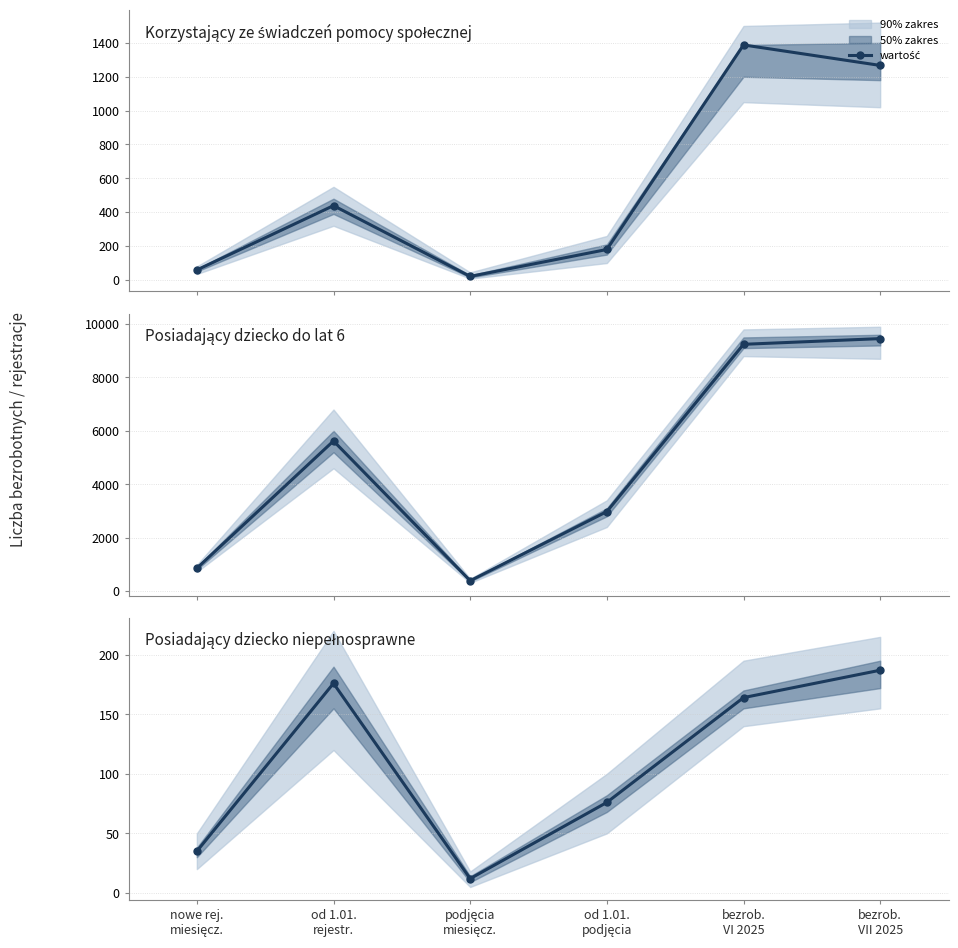

True or false: the data has more than 0 interior local peaks.

True